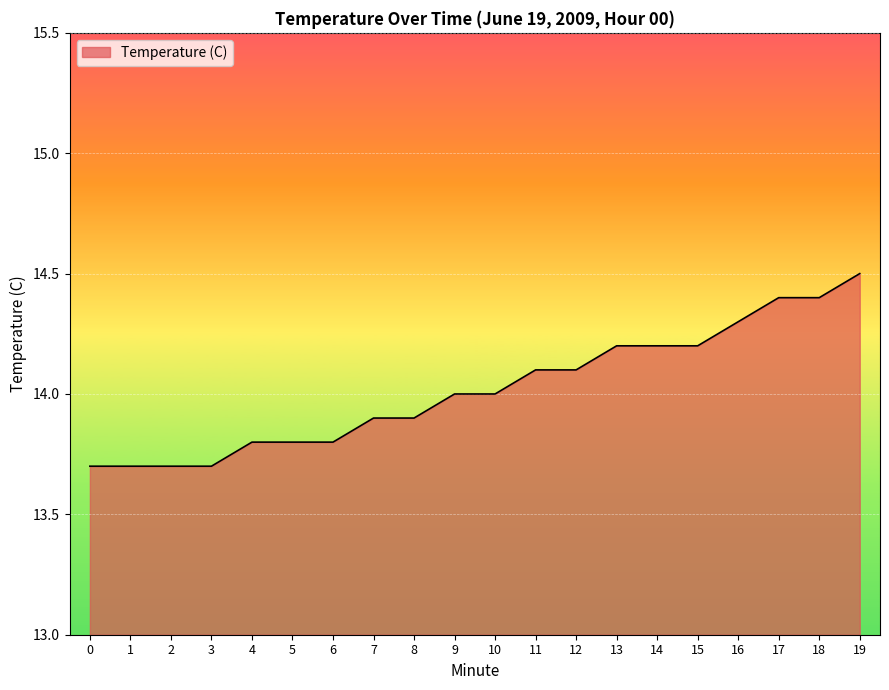

What is the difference between the maximum and minimum values?

0.8